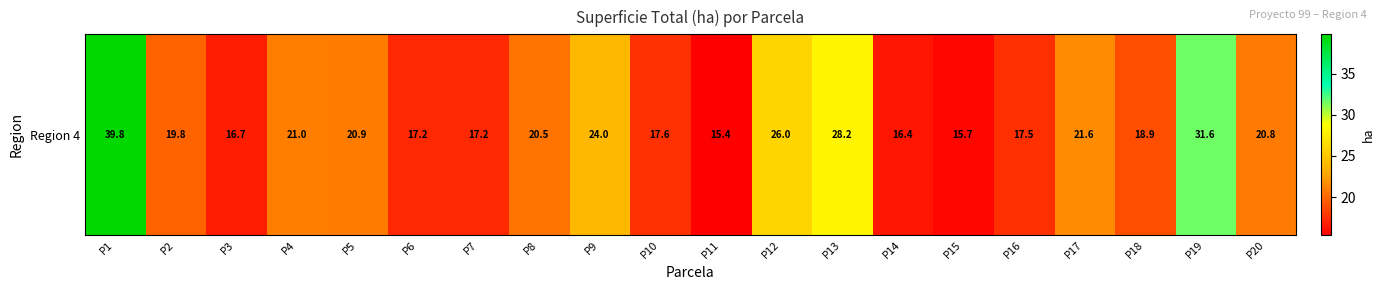

What is the difference between the maximum and minimum values?

24.4